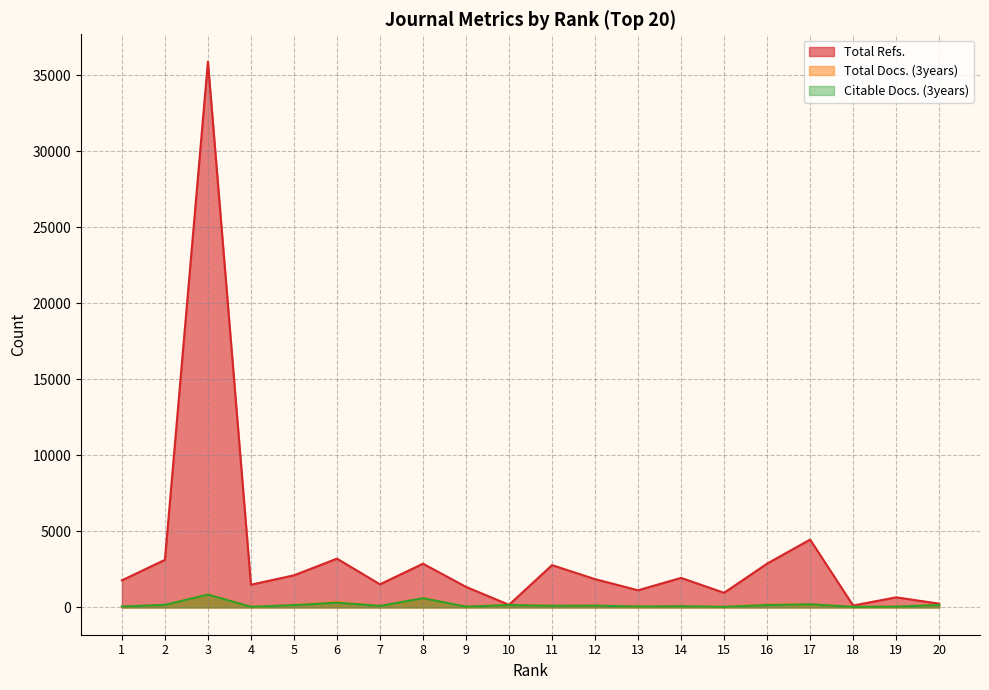

What is the difference between the highest and lowest values at 7?

1420